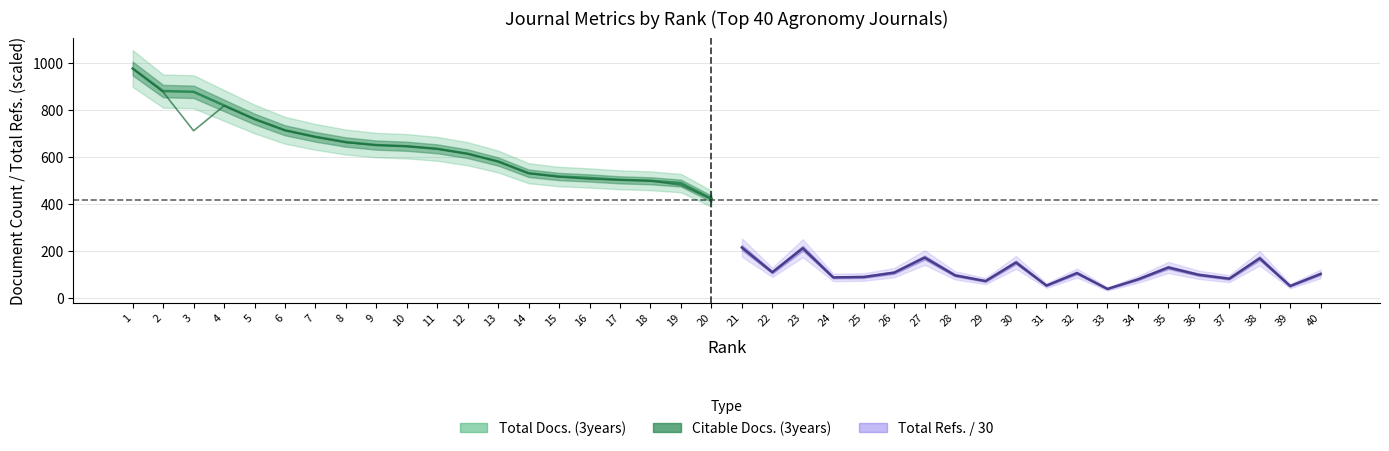

At which category does the data reach its first local peak?

4